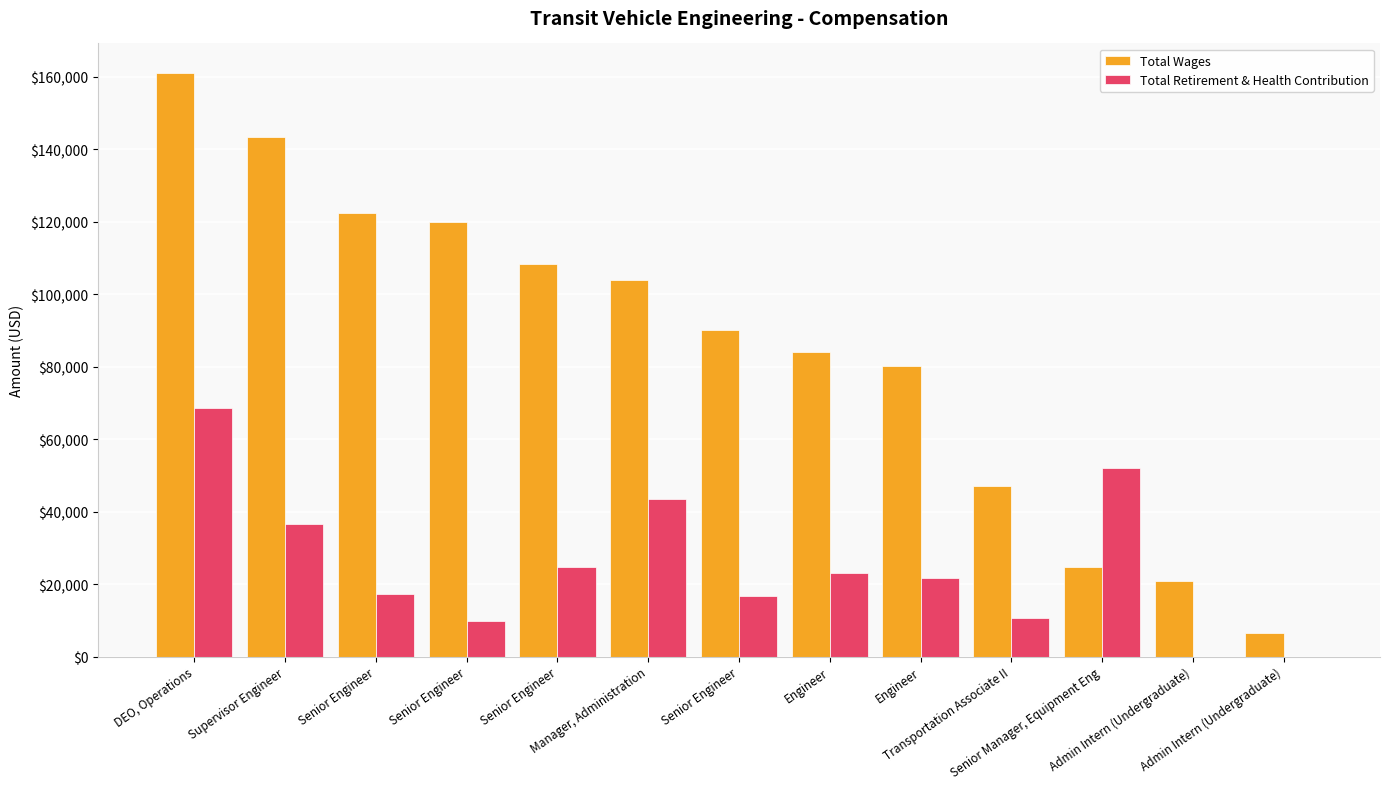

Which series changed the most between Senior Engineer and Admin Intern (Undergraduate)?

Total Wages